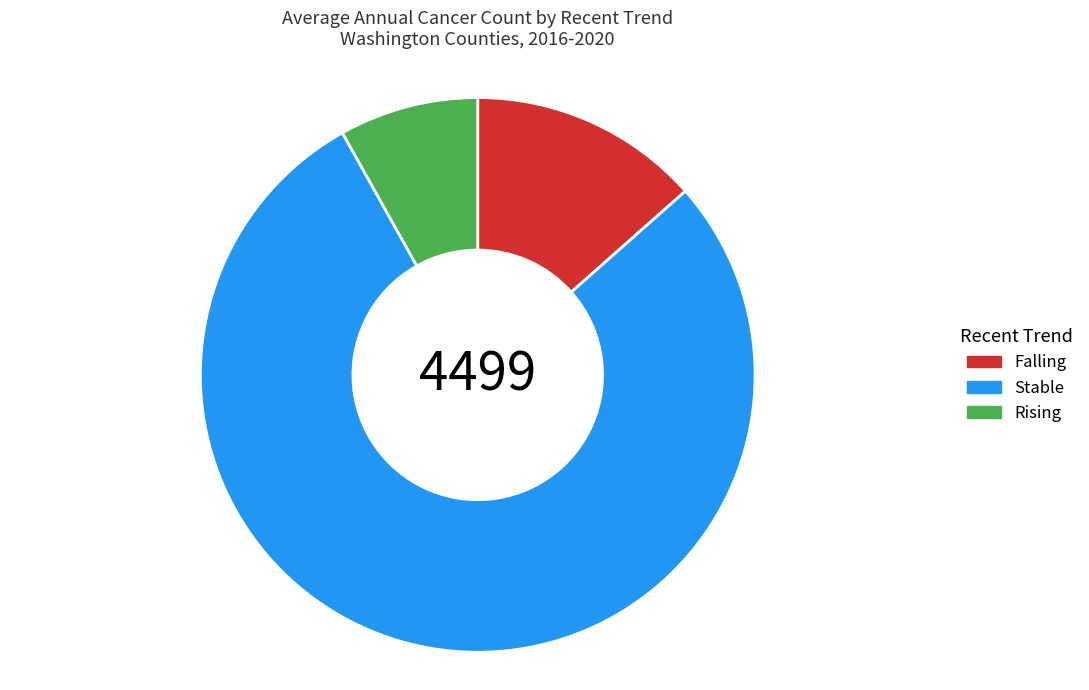

How many slices are in this pie chart?

3